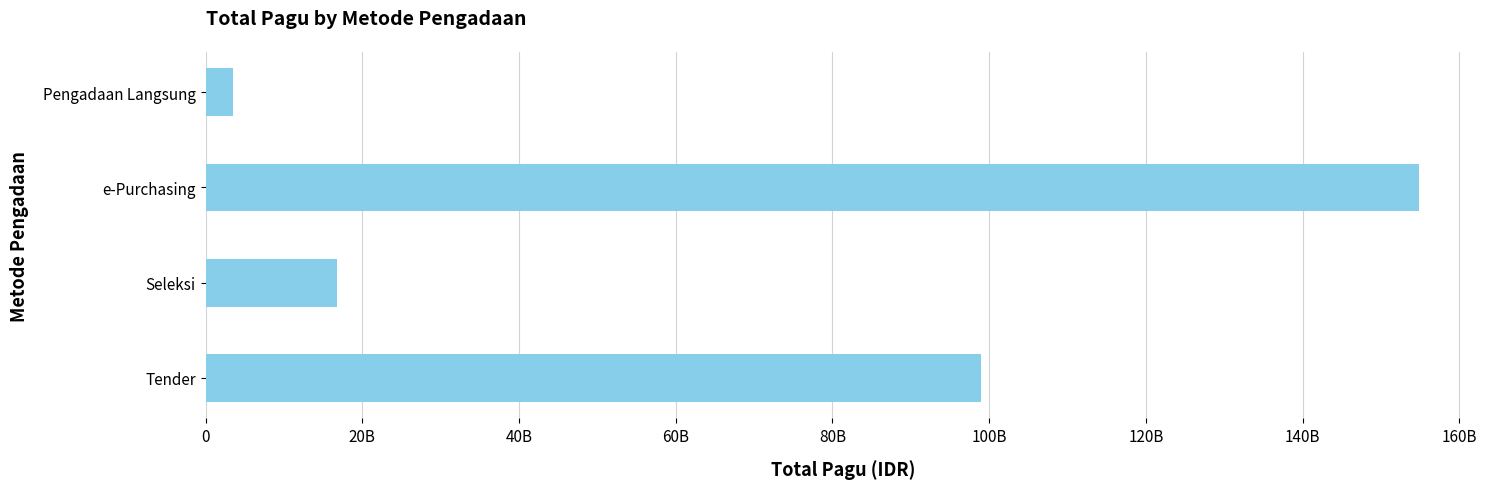

List the labels in order of value, largest first.

e-Purchasing, Tender, Seleksi, Pengadaan Langsung